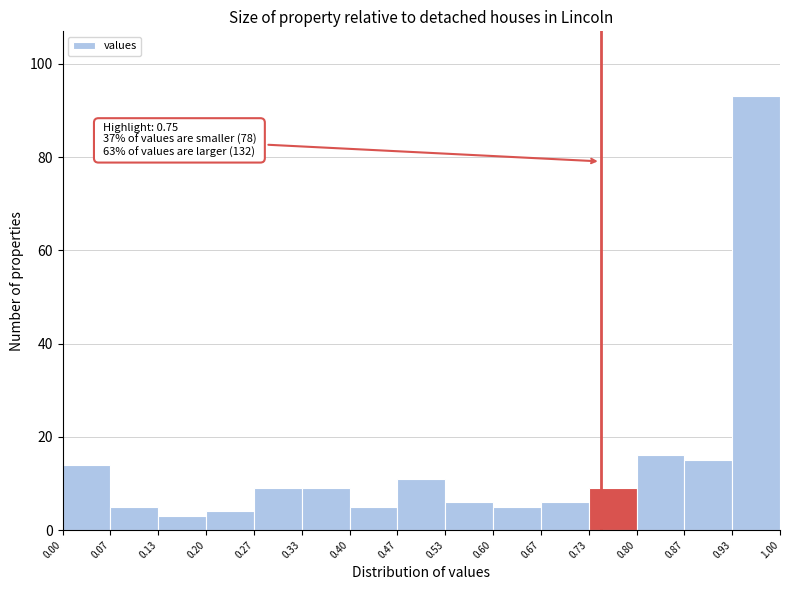

Which range on the x-axis has the tallest bar?

0.93 to 1.00